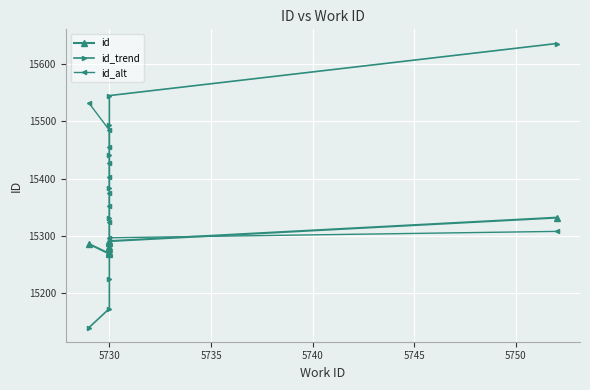

The value of id at 5730 is 6265.3. True or false?

False